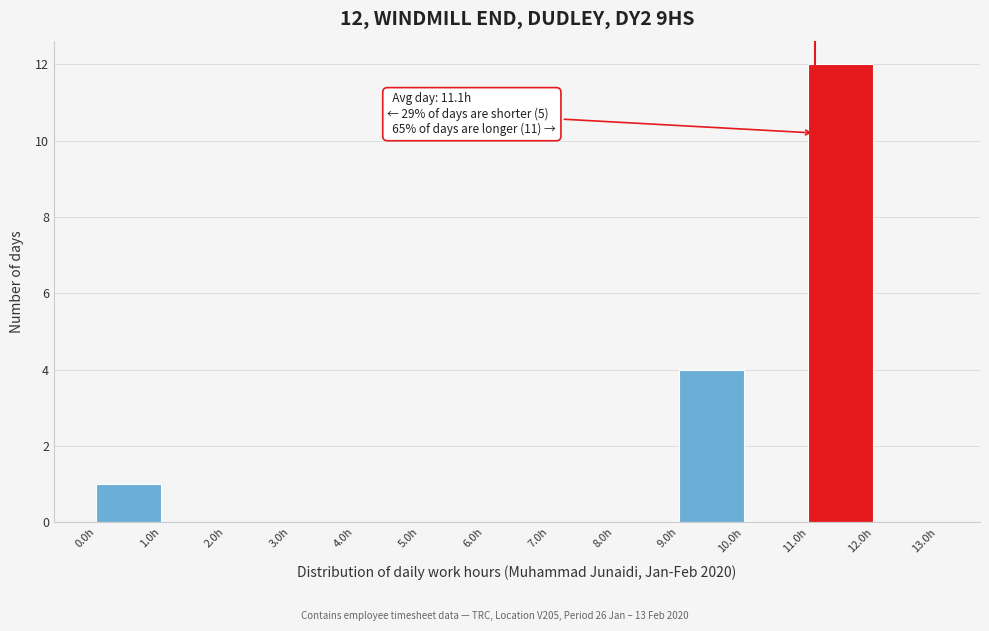

Which range on the x-axis has the tallest bar?

11 to 12